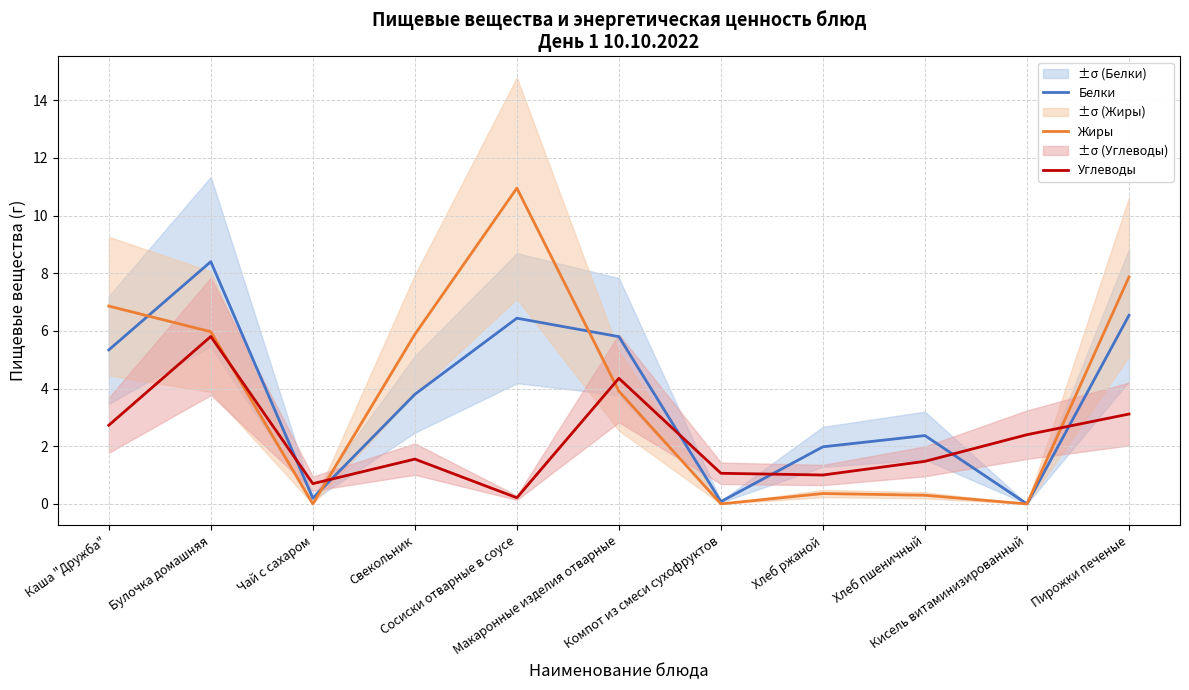

What is the spread (max minus min) of values at Каша "Дружба"?

4.1